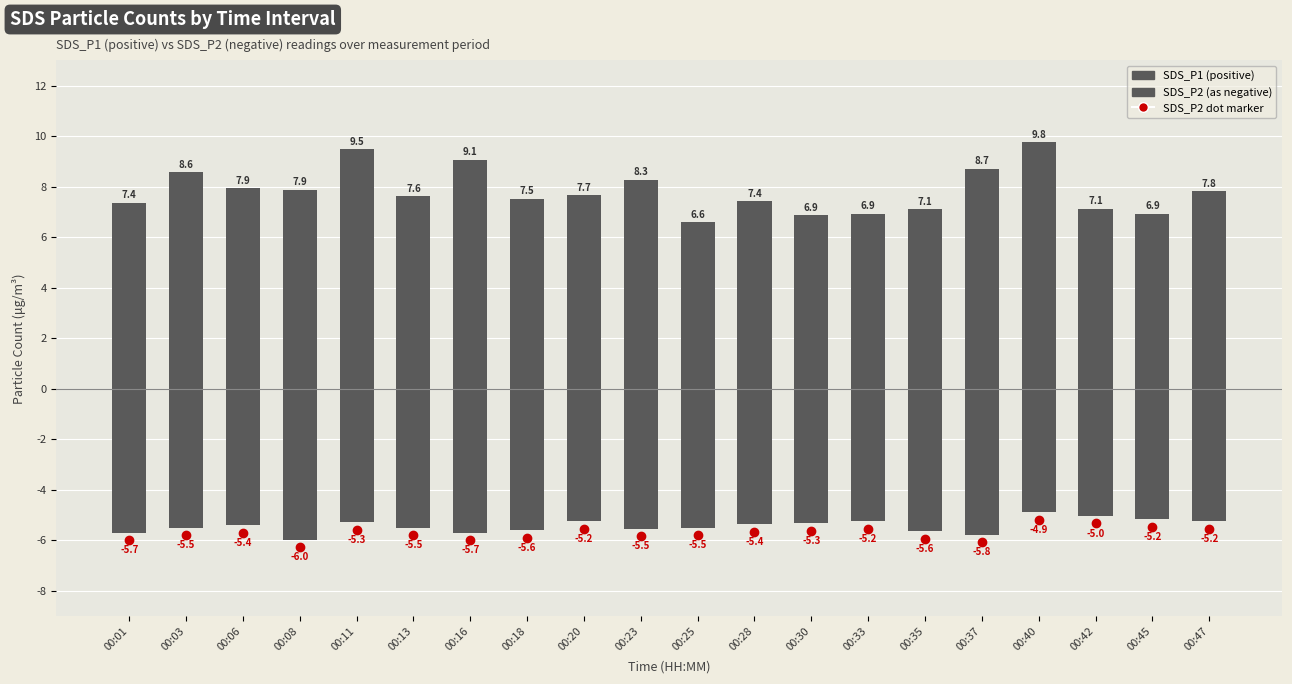

What is the difference between the highest and lowest values at 00:42?

12.2